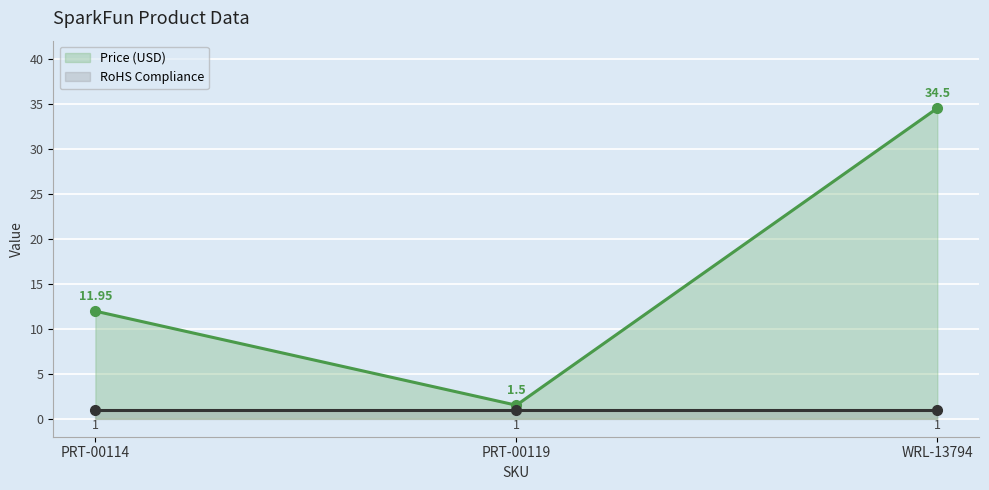

How many data points does each series have?

3